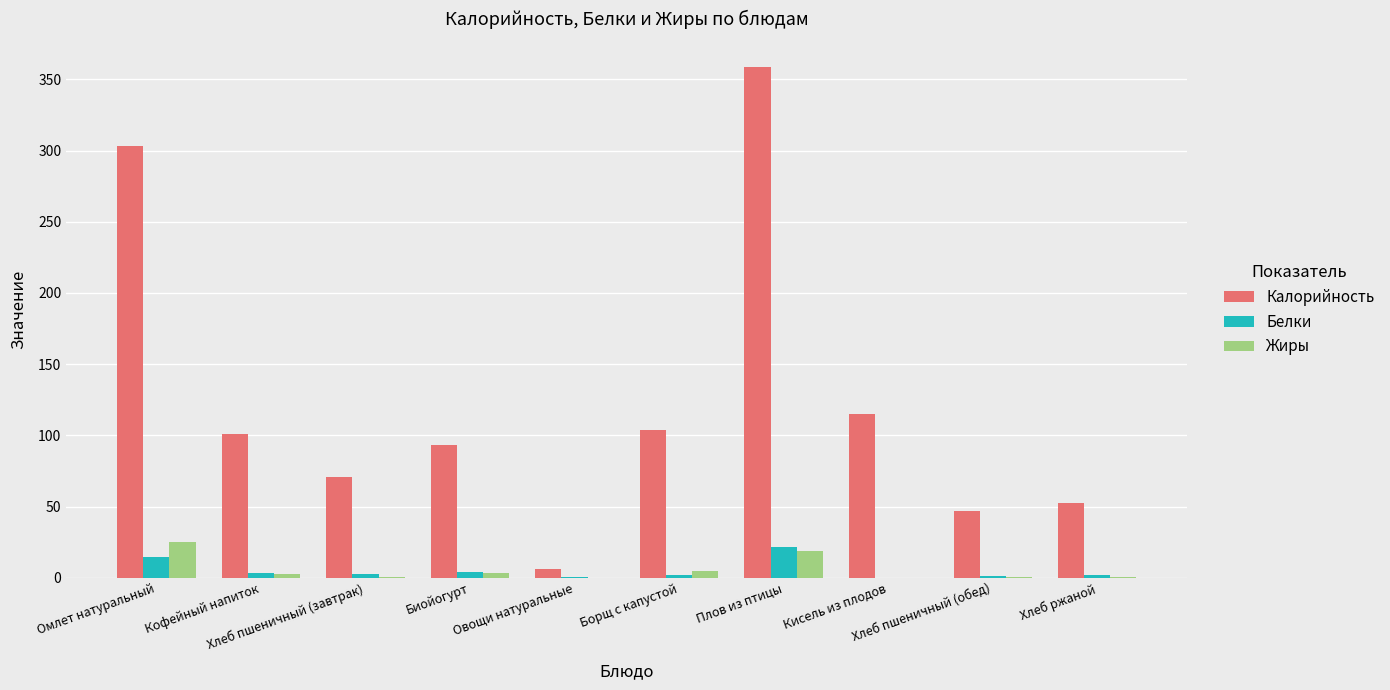

What is the sum of all Белки values?

51.1